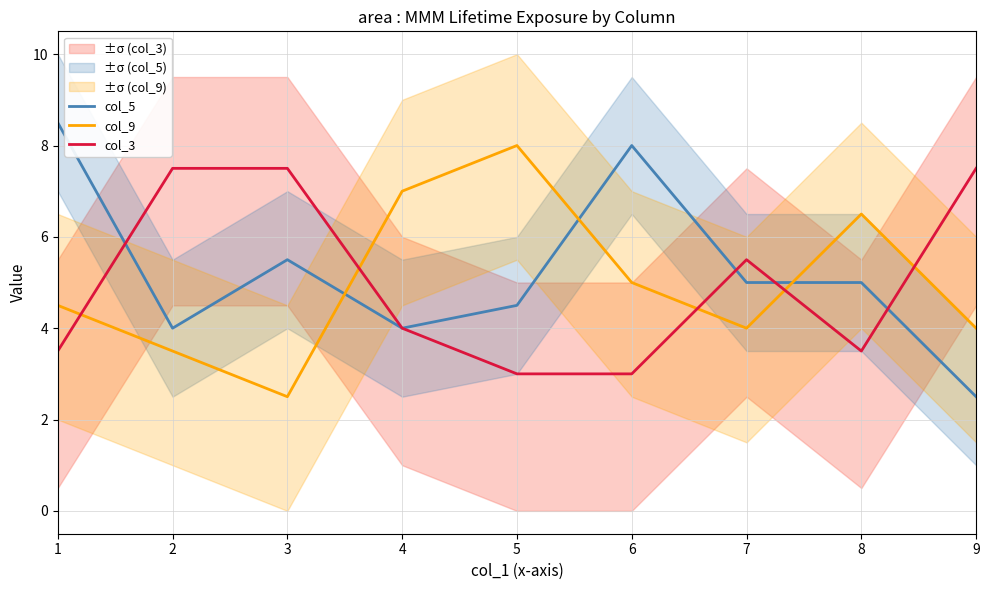

What value does the col_5 series have at 7?

5.0